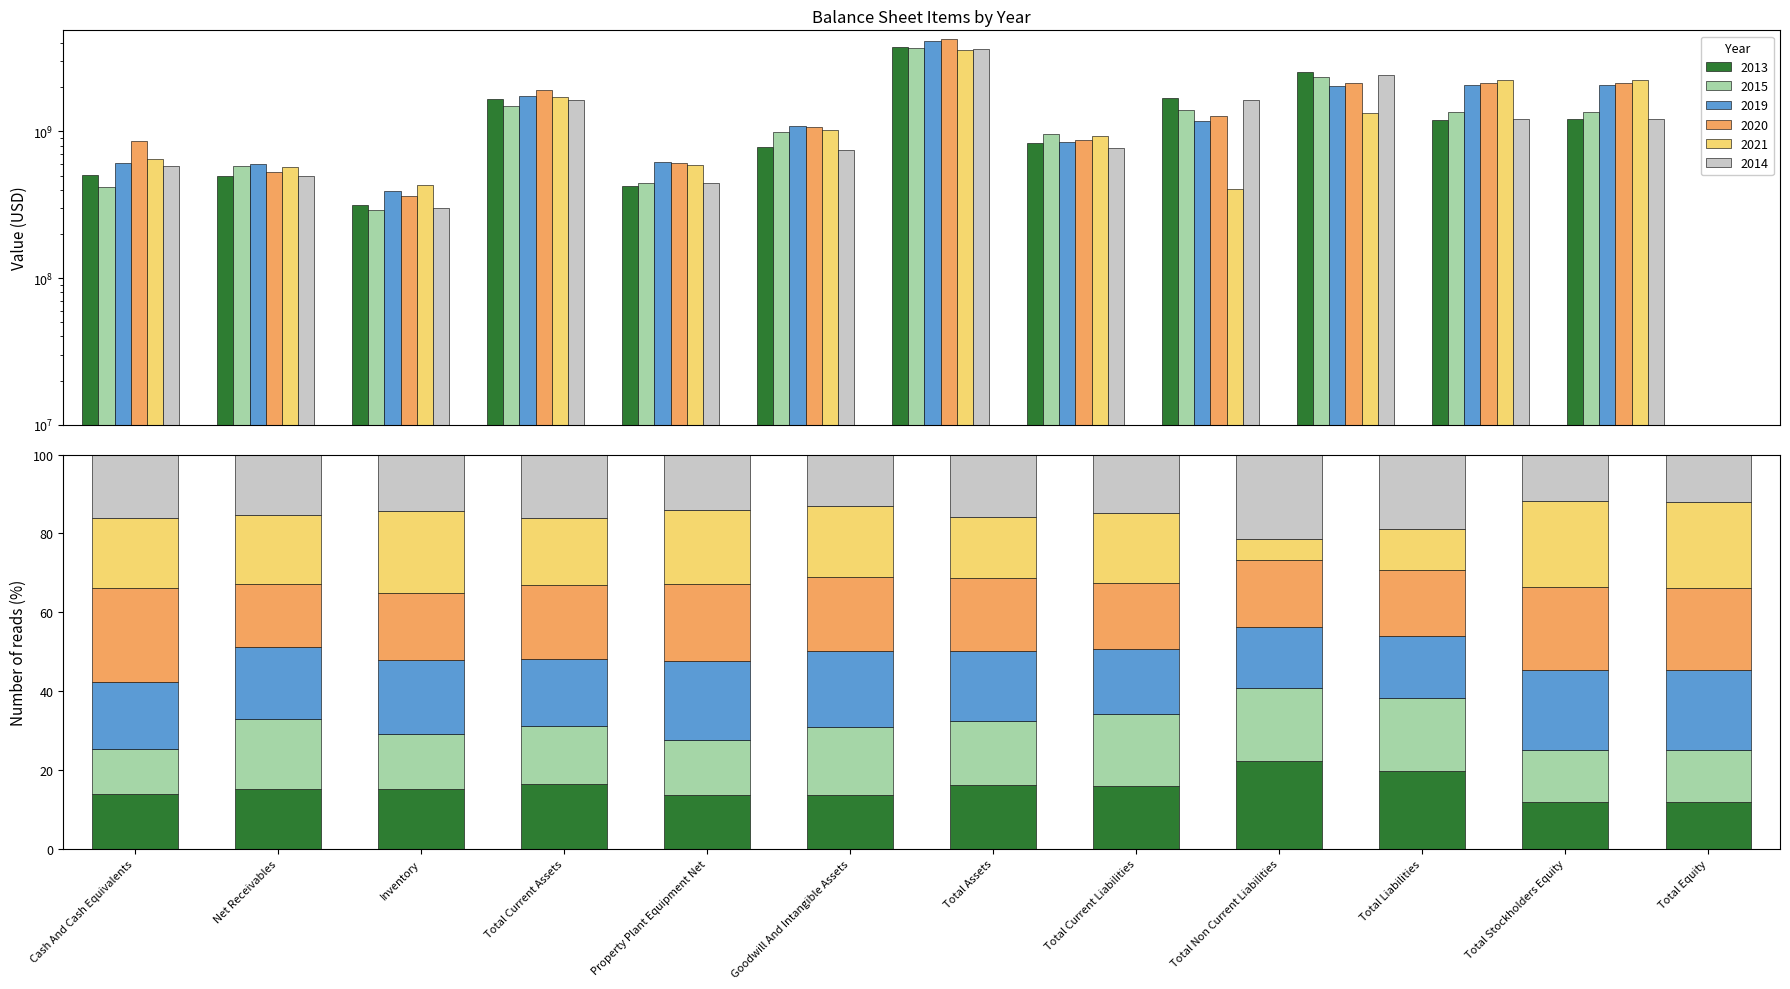

Which series has the widest spread of values?

2020